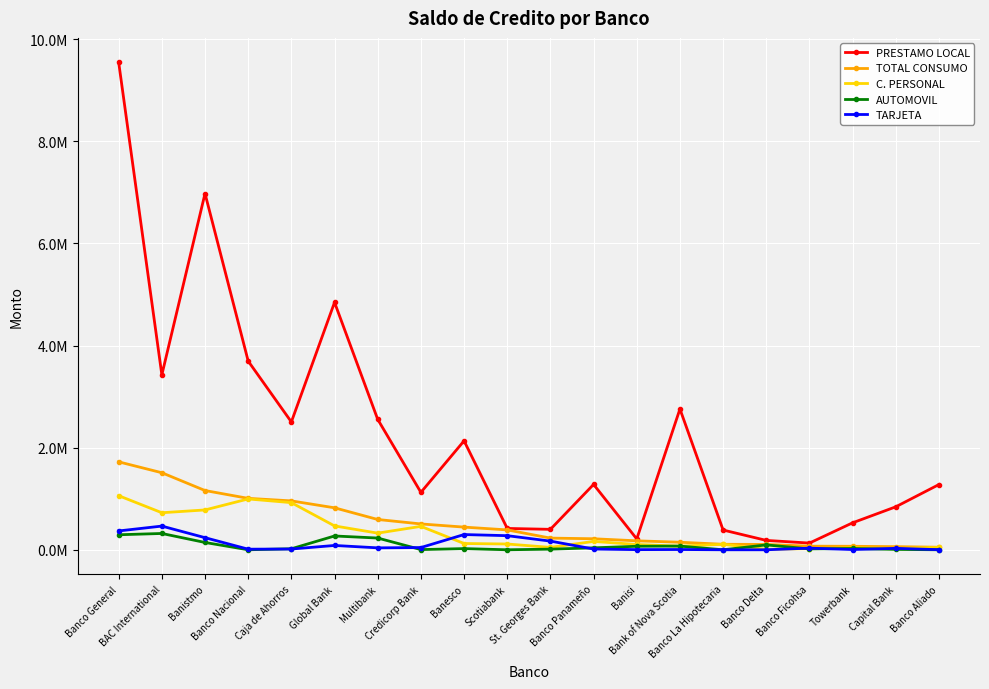

What are all the series names shown in the legend?

PRESTAMO LOCAL, TOTAL CONSUMO, C. PERSONAL, AUTOMOVIL, TARJETA